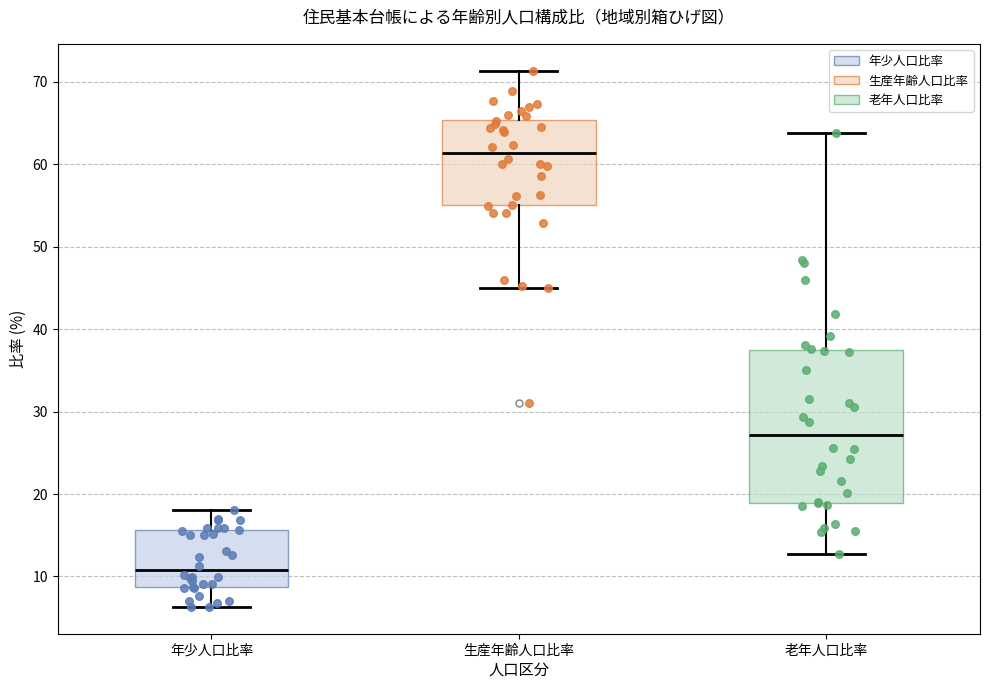

Comparing the boxes themselves (not the whiskers), which one is the tallest?

老年人口比率